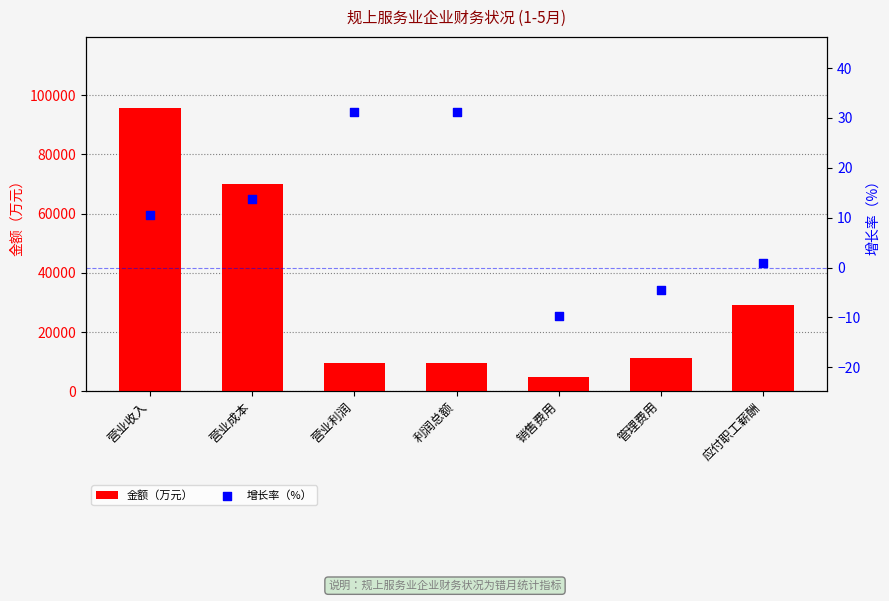

Which series has the widest spread of Y values?

金额（万元）